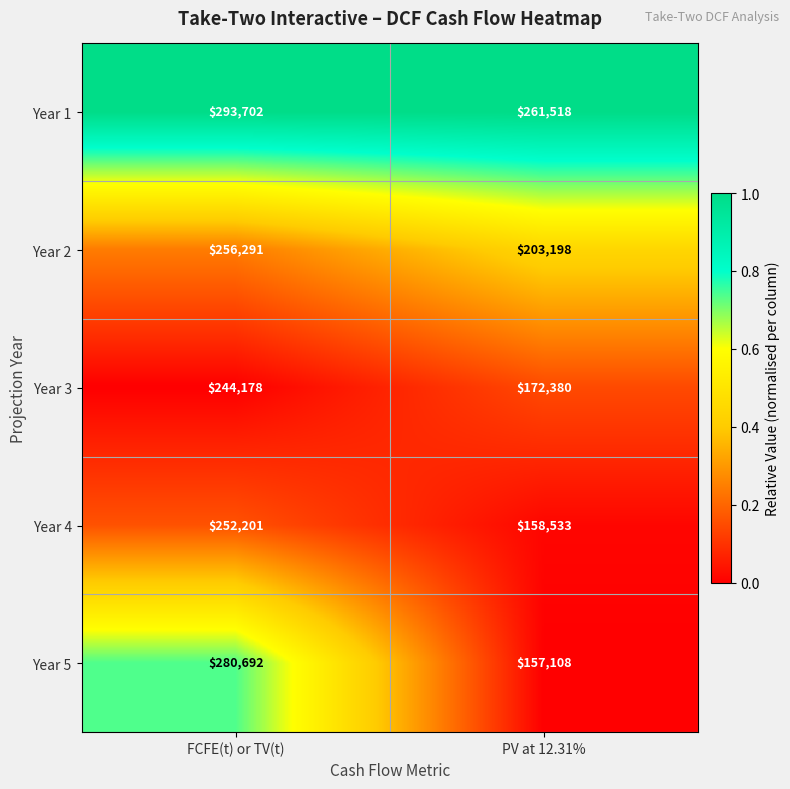

The value of Year 5 at FCFE(t) or TV(t) is 280692. True or false?

True